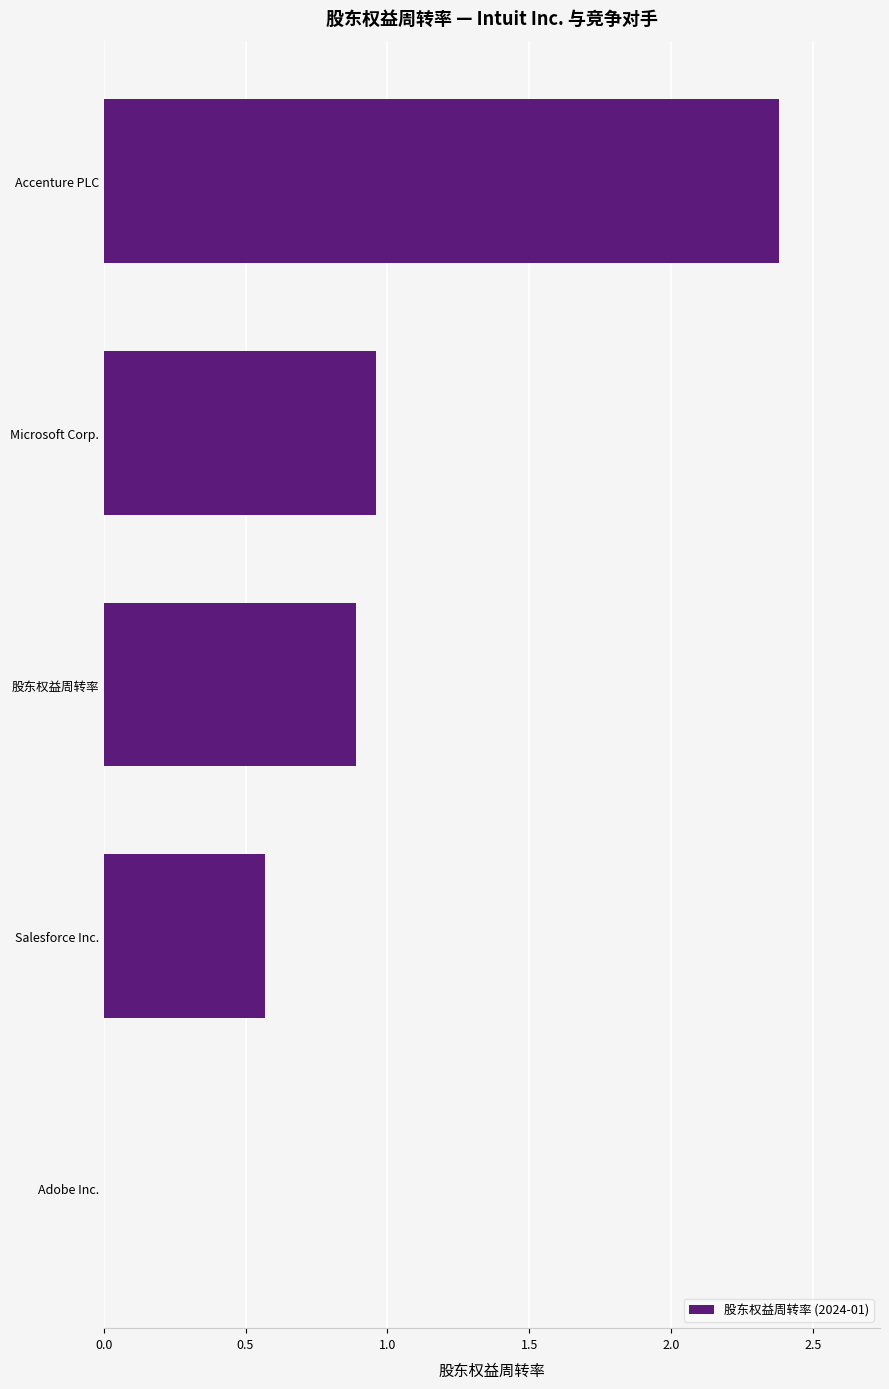

True or false: the data shows 2.4 at Accenture PLC.

True